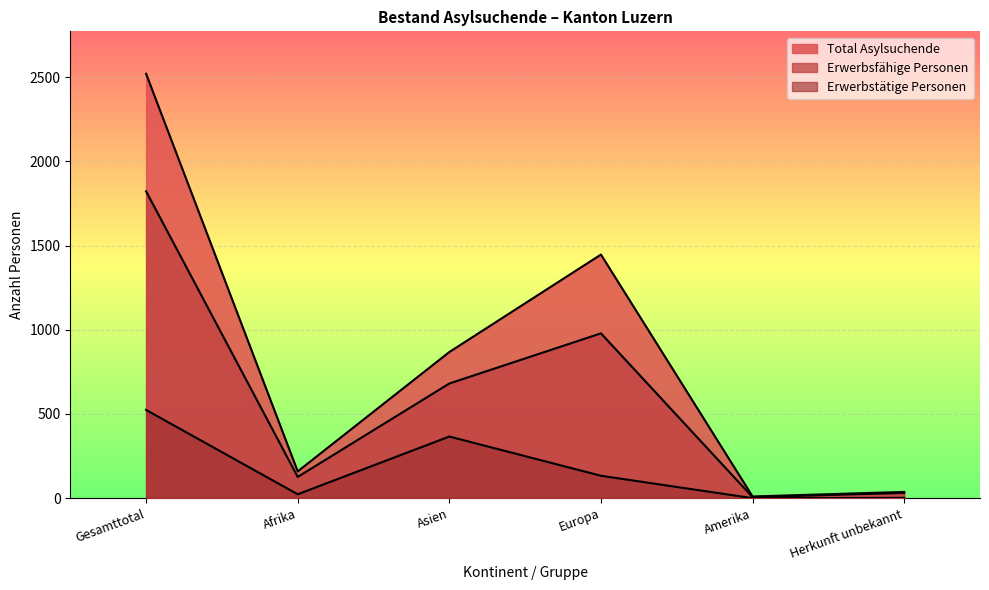

What is the difference between the maximum and minimum values in the Erwerbsfähige Personen series?

1817